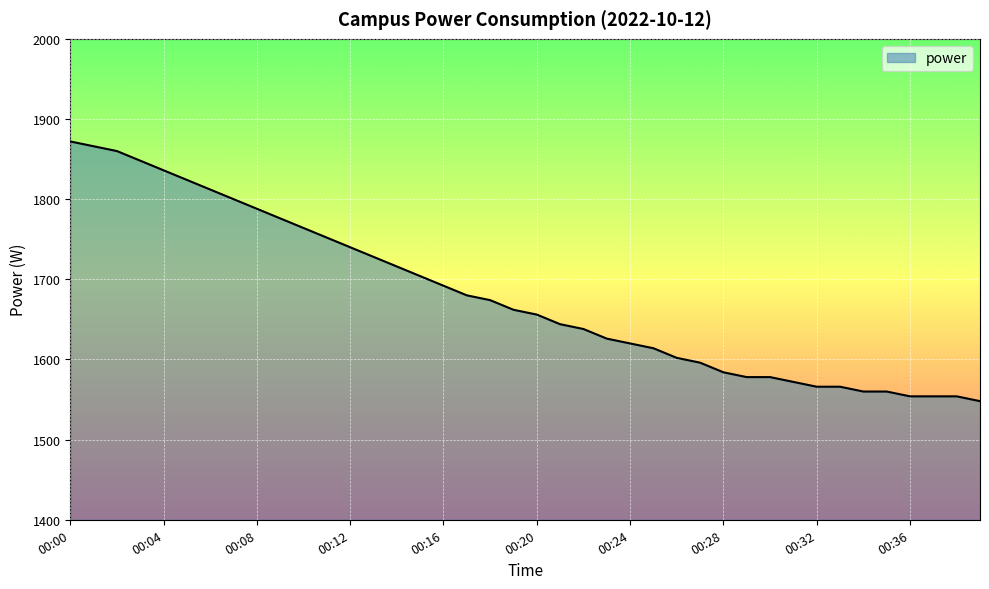

Reading left to right, extract all data points from this chart.

1872	1866	1860	1848	1836	1824	1812	1800	1788	1776	1764	1752	1740	1728	1716	1704	1692	1680	1674	1662	1656	1644	1638	1626	1620	1614	1602	1596	1584	1578	1578	1572	1566	1566	1560	1560	1554	1554	1554	1548